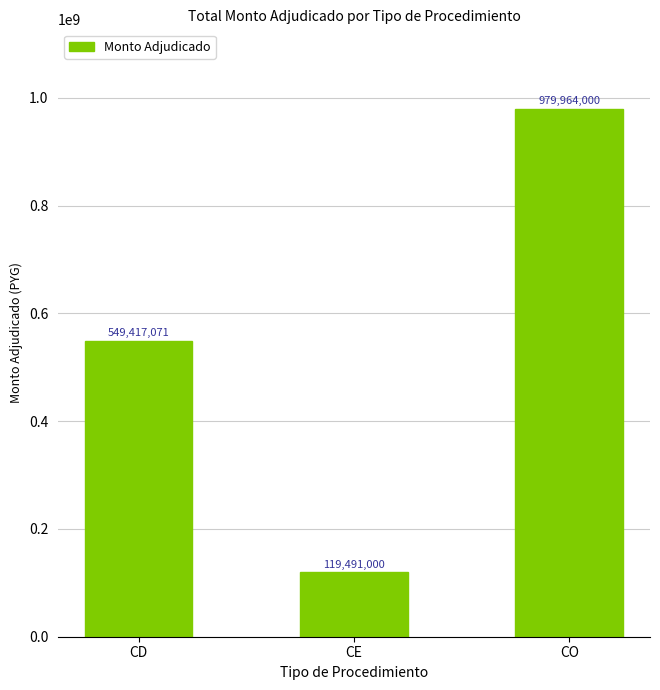

Reading right to left, transcribe all the data shown in this chart.

979964000	119491000	549417071